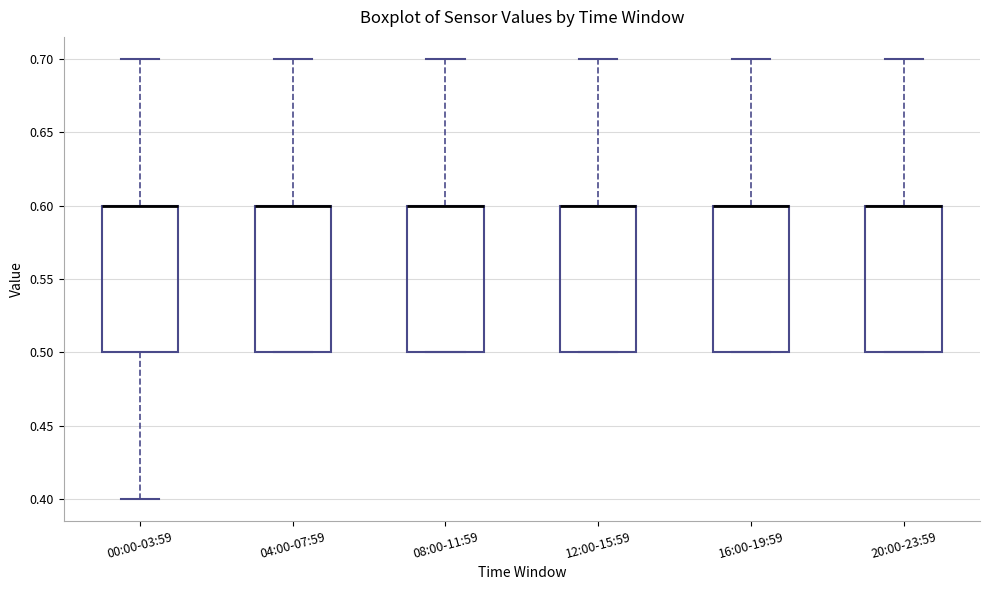

Reading left to right, transcribe this box plot: for each box, give where its median line is, the range the box spans, and where its two whiskers end, as read against the y-axis. The values are not printed on the chart, so give them approximately, as read against the axis.

00:00-03:59: median 0.6 (drawn on the box's upper edge), box 0.5 to 0.6, whiskers 0.4 to 0.7
04:00-07:59: median 0.6 (drawn on the box's upper edge), box 0.5 to 0.6, whiskers 0.5 to 0.7
08:00-11:59: median 0.6 (drawn on the box's upper edge), box 0.5 to 0.6, whiskers 0.5 to 0.7
12:00-15:59: median 0.6 (drawn on the box's upper edge), box 0.5 to 0.6, whiskers 0.5 to 0.7
16:00-19:59: median 0.6 (drawn on the box's upper edge), box 0.5 to 0.6, whiskers 0.5 to 0.7
20:00-23:59: median 0.6 (drawn on the box's upper edge), box 0.5 to 0.6, whiskers 0.5 to 0.7